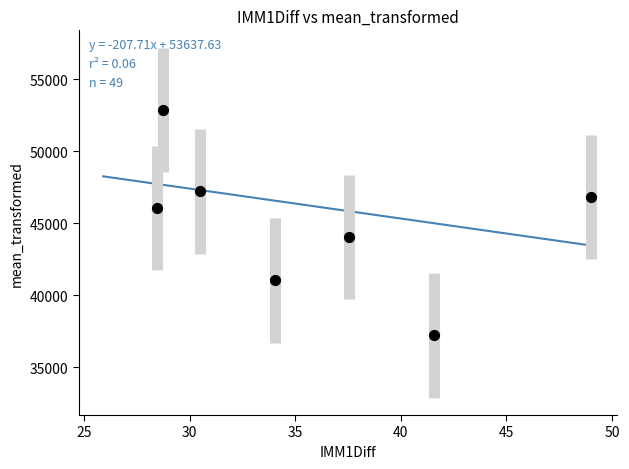

What is the range of Y values (max minus min)?

15622.8